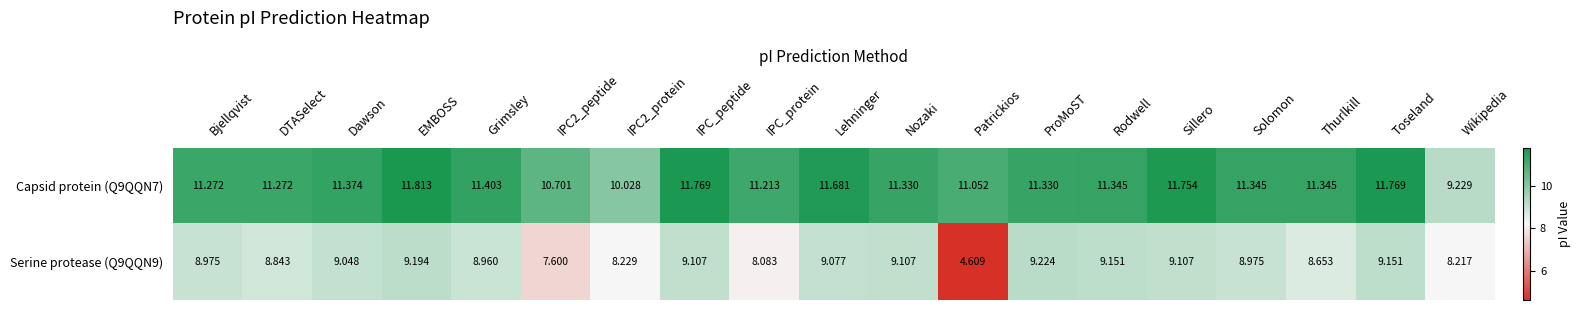

Is the value of Capsid protein (Q9QQN7) at EMBOSS greater than the value of Serine protease (Q9QQN9) at Thurlkill?

Yes